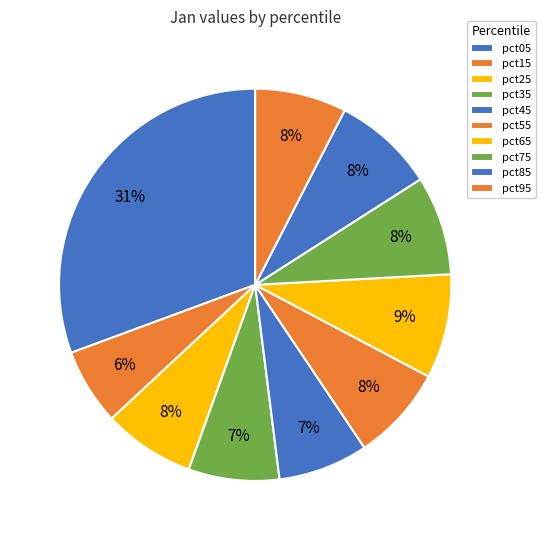

To the nearest percent, what is the average slice percentage?

10%